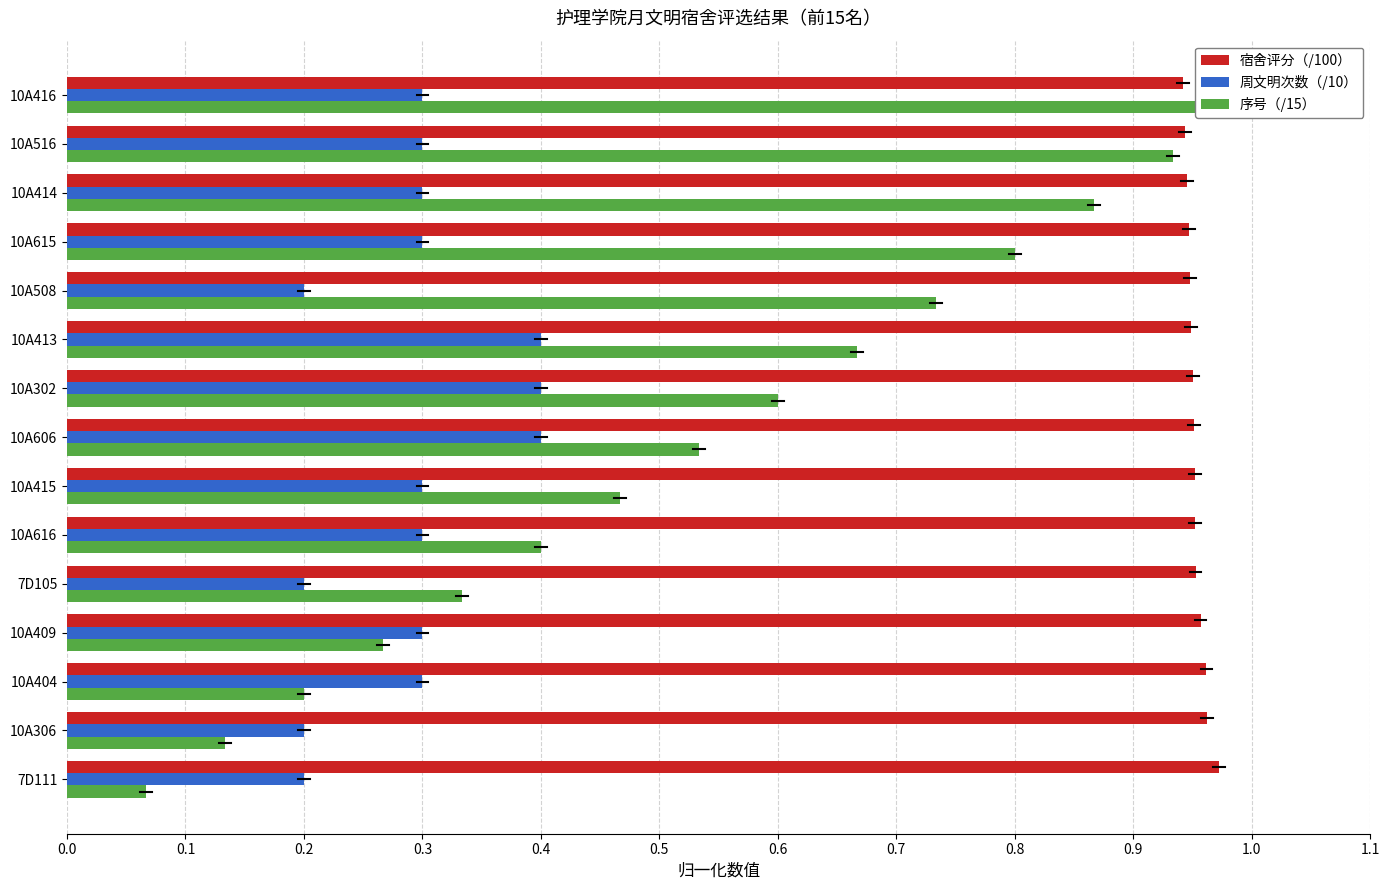

True or false: 宿舍评分（/100） has a value of 0.4 at 7D111.

False